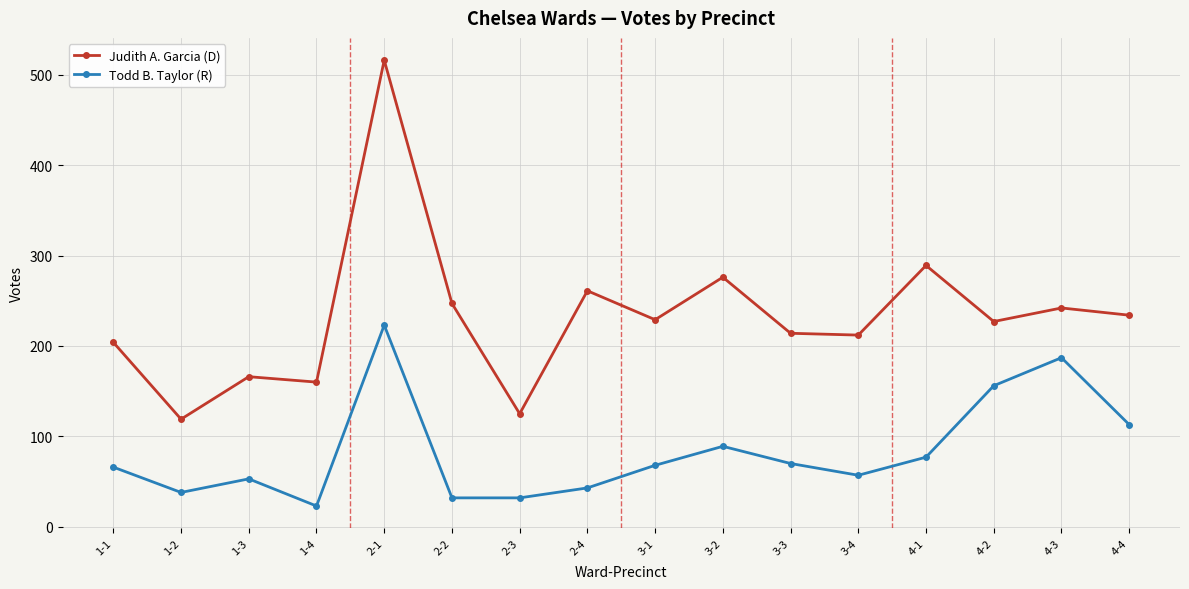

Is the value of Todd B. Taylor (R) at 4-2 greater than the value of Judith A. Garcia (D) at 2-2?

No